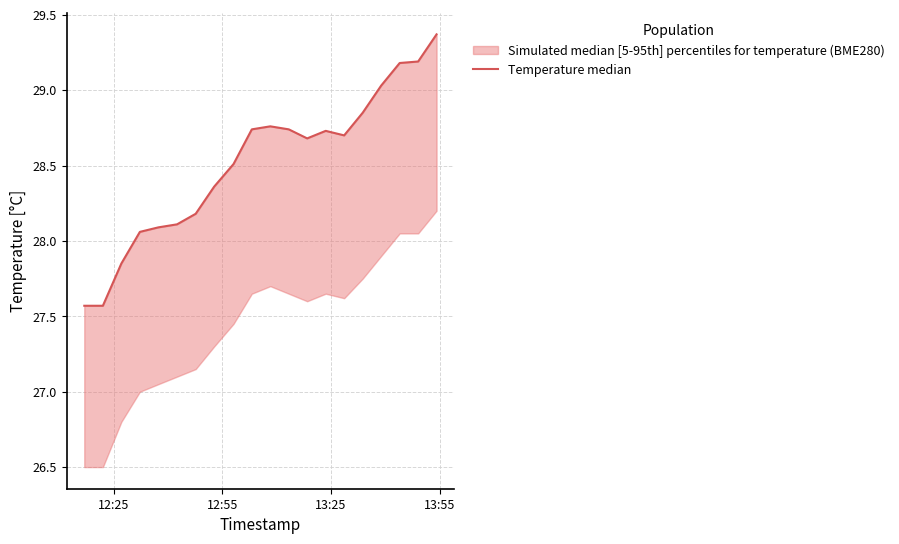

How many interior local peaks (higher than both neighbors) does the data have?

2